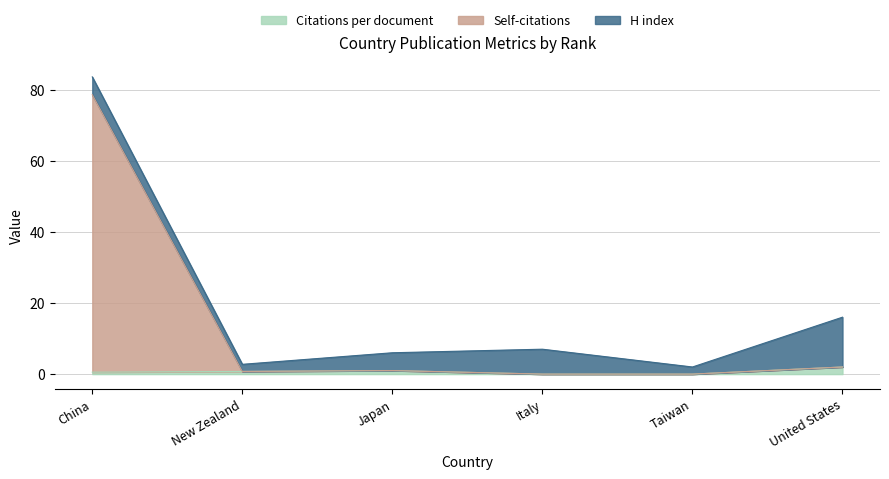

What is the maximum value for Citations per document?

2.0